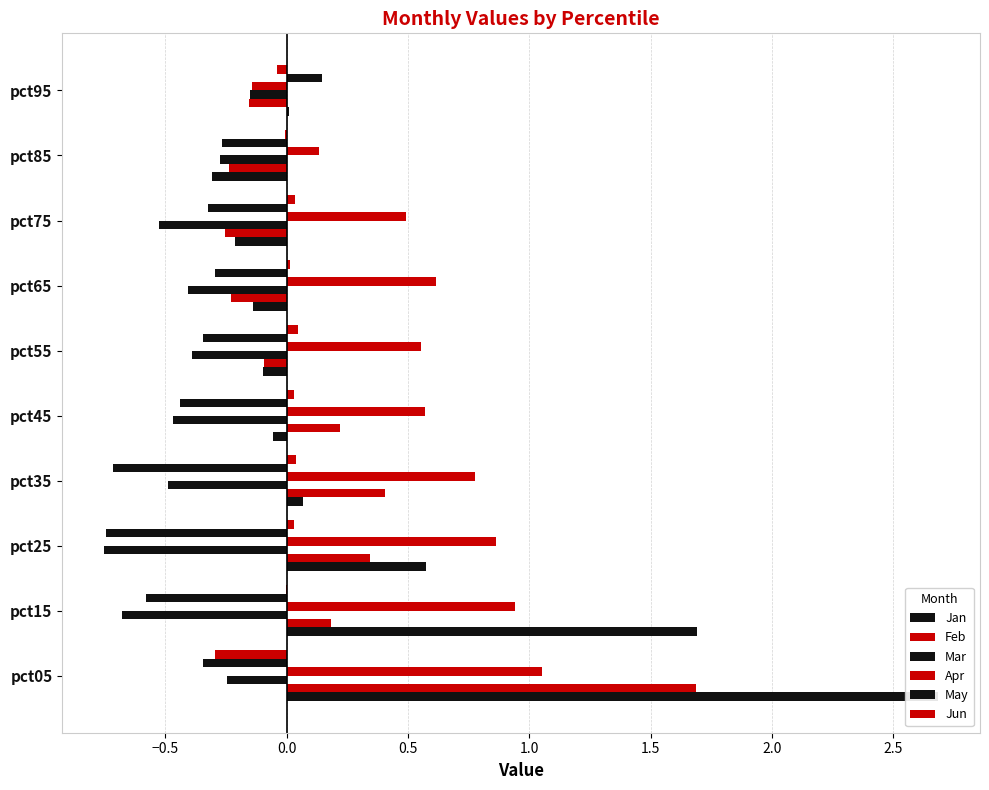

How many values in the Jun series are below 0?

4